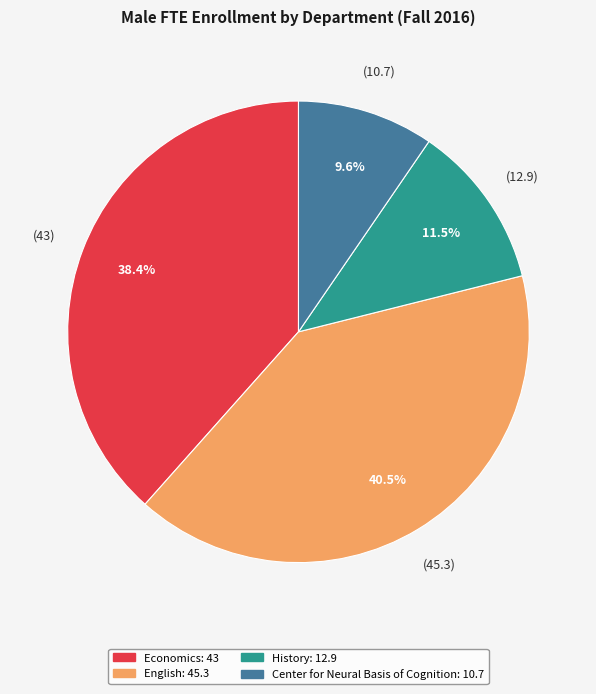

Is there any slice that represents more than half of the pie?

No